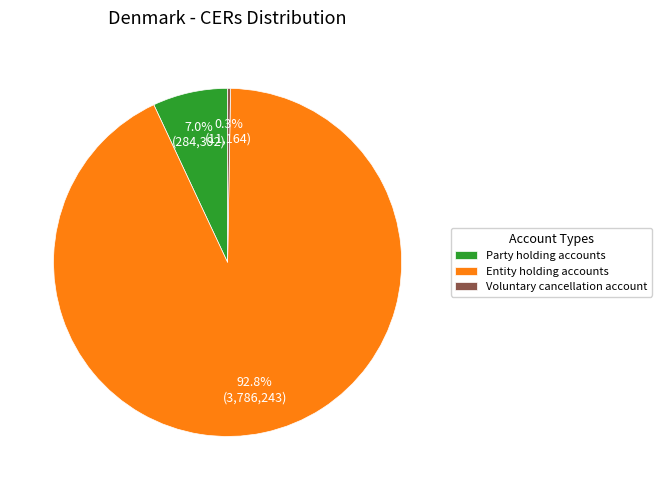

What is the total percentage of Party holding accounts and Entity holding accounts?

99.7%